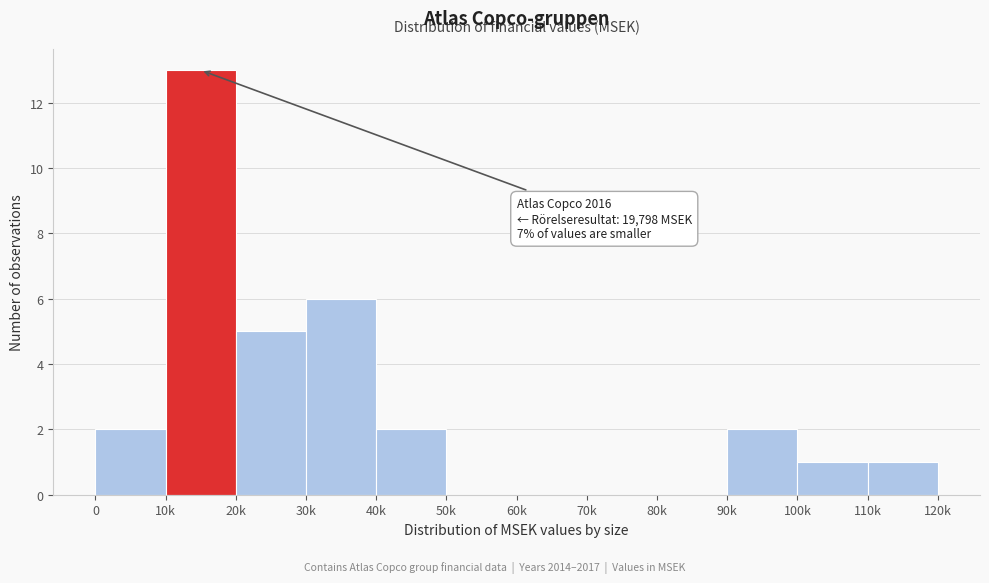

Reading right to left, extract all data points from this chart.

110k=1	100k=1	90k=2	80k=0	70k=0	60k=0	50k=0	40k=2	30k=6	20k=5	10k=13	0=2